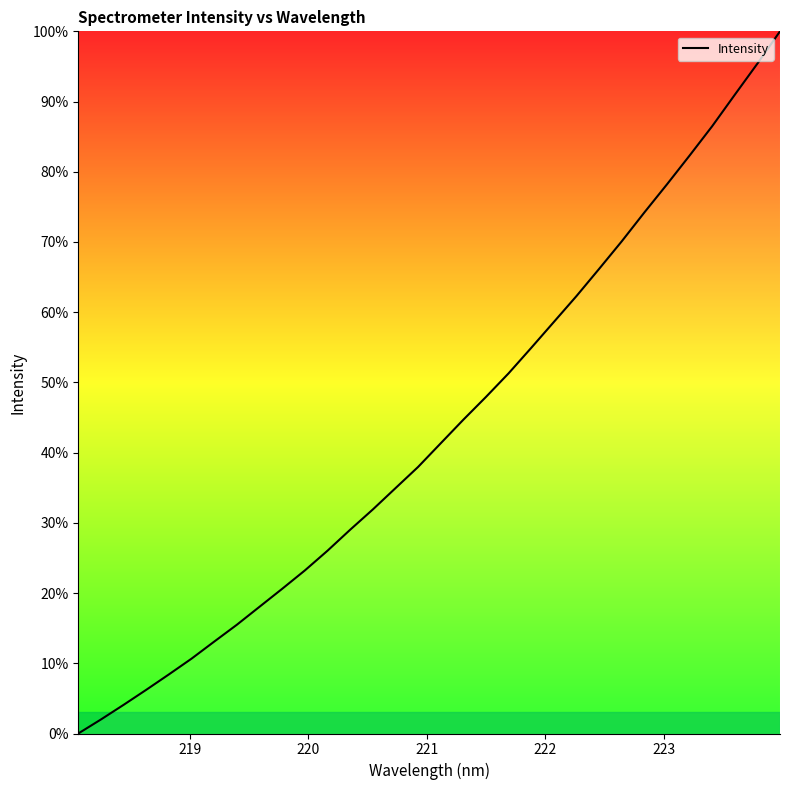

What is the greatest value displayed?

100.0